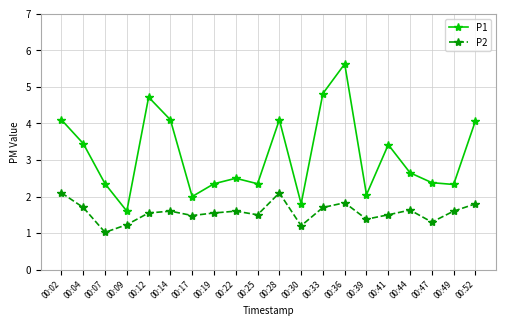

Rank the series by their average value, from highest to lowest.

P1, P2